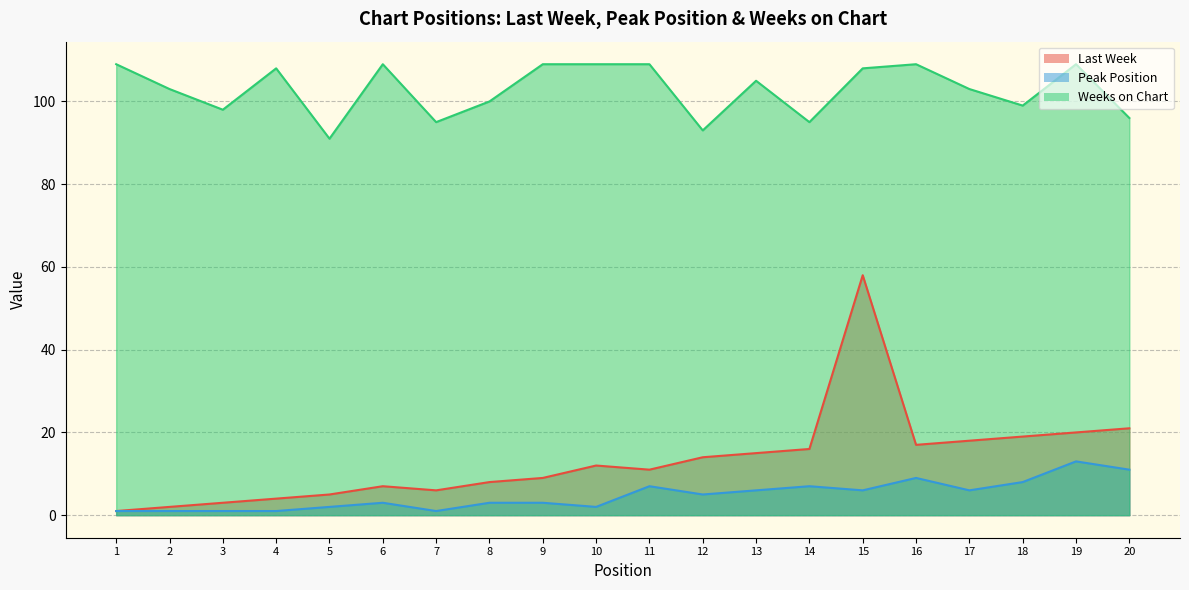

What is the minimum value shown in the chart?

1